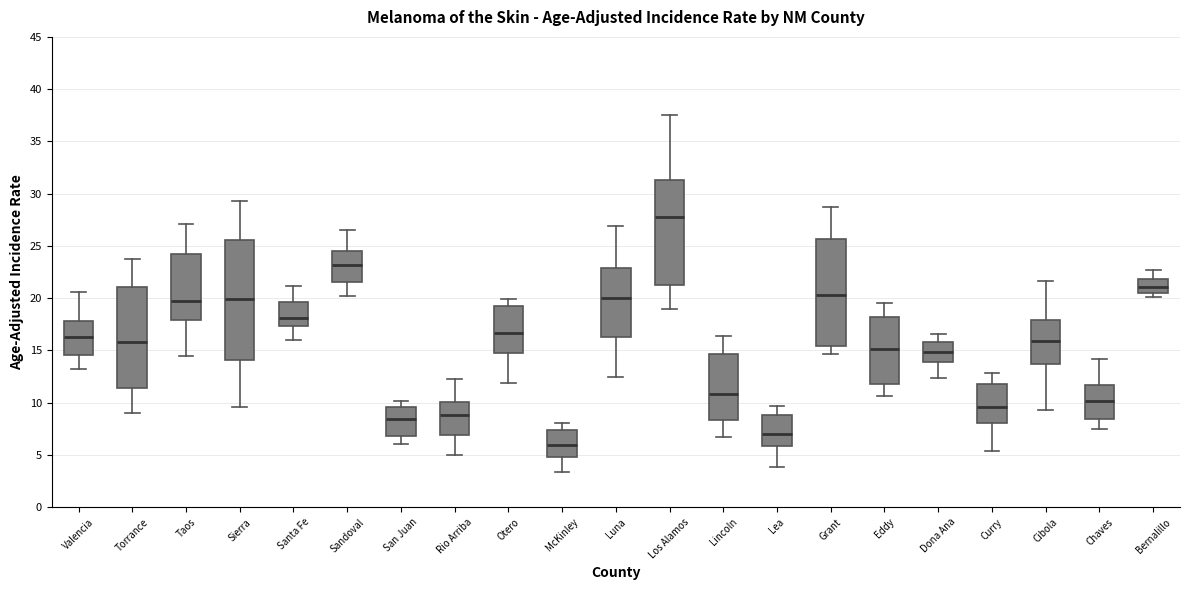

Where does the lower whisker of the box for Sierra end on the y-axis? The values are not printed on the chart, so give them approximately, as read against the axis.

9.5